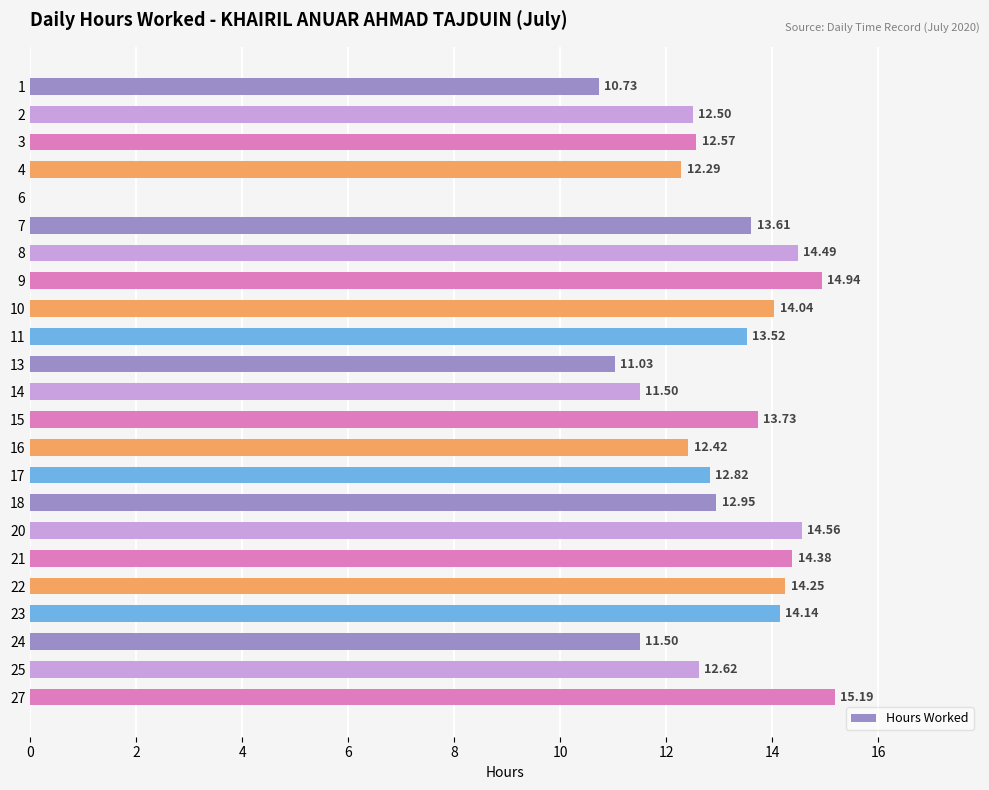

What is the difference between the values at 15 and 16?

1.3